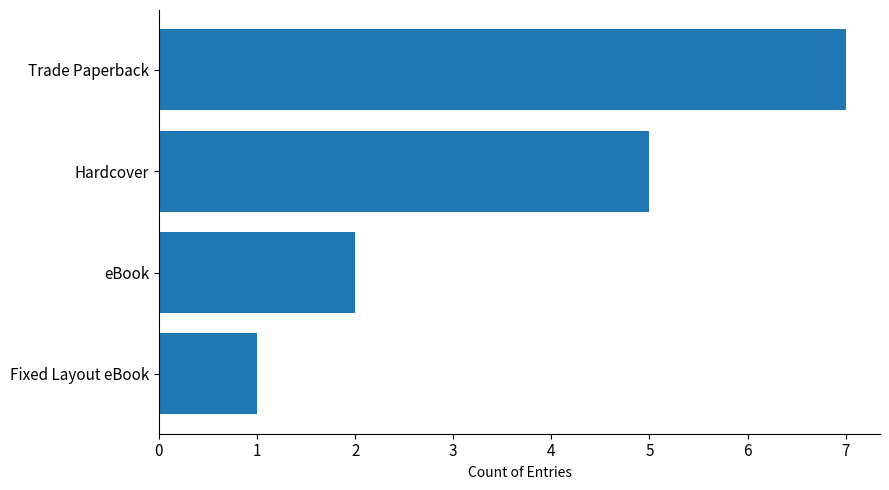

The value at Hardcover is 3. True or false?

False